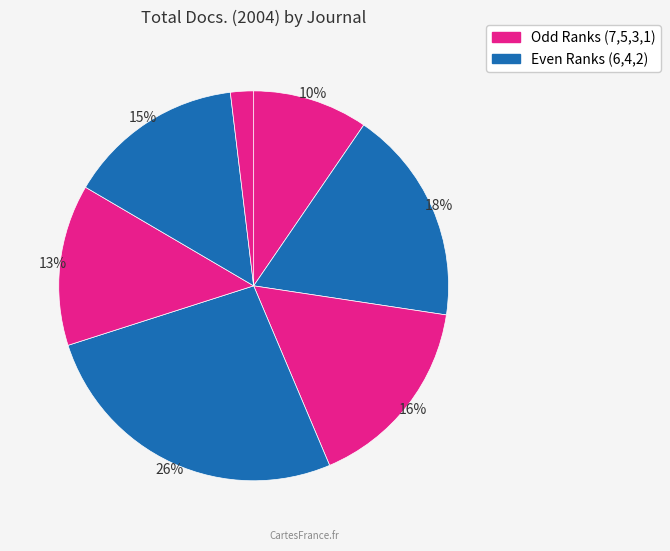

How many segments does this pie chart have?

7